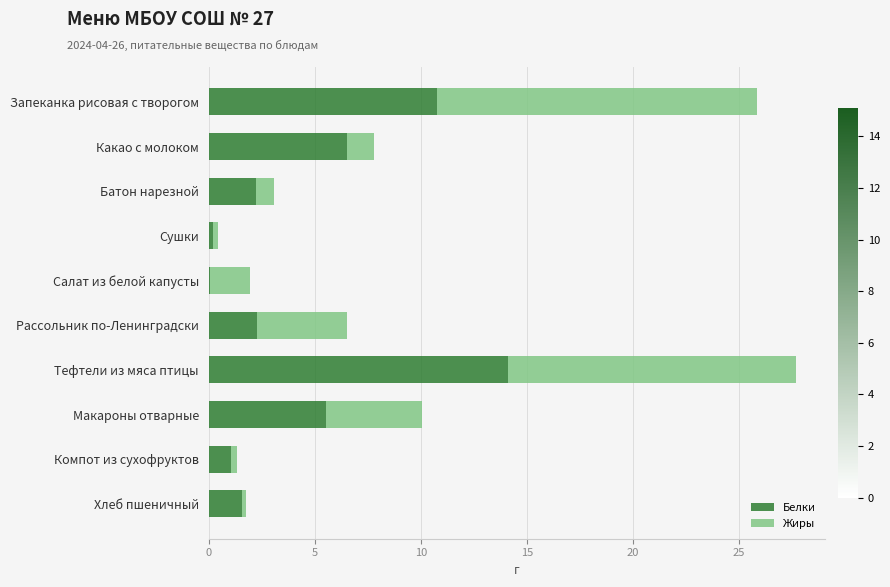

The value of Белки at Тефтели из мяса птицы is 14.1. True or false?

True